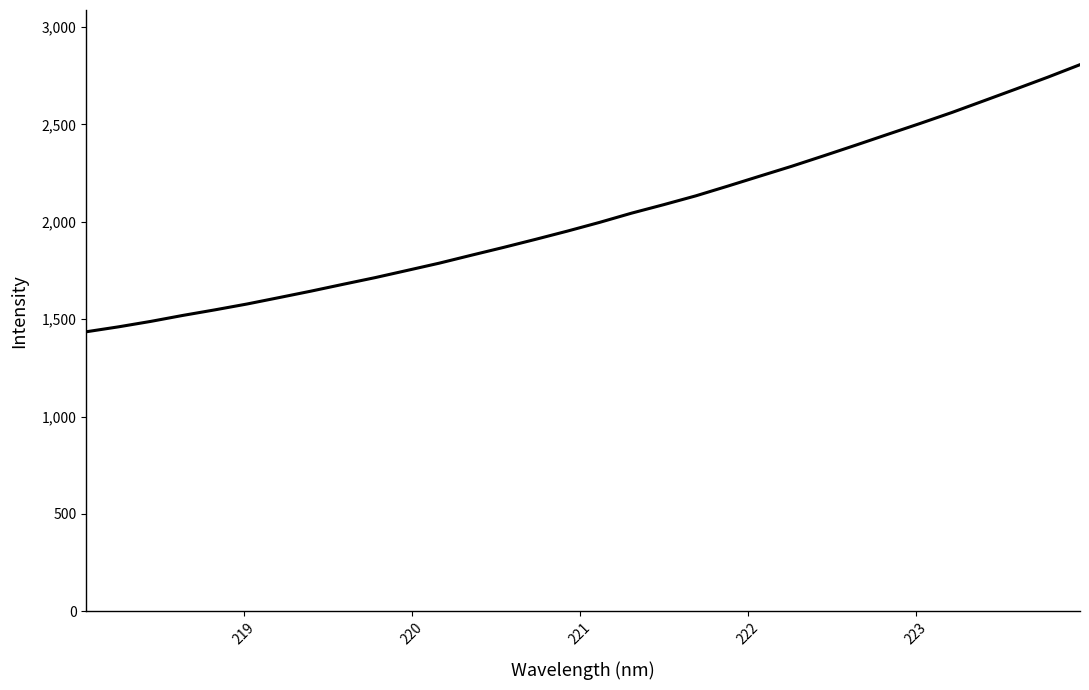

What is the minimum value shown in the chart?

1435.8